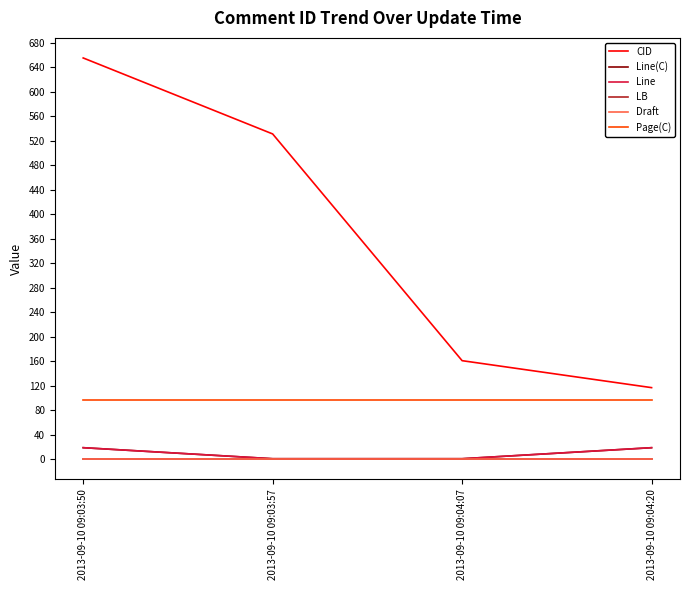

At which label is Draft closest to 0?

2013-09-10 09:03:50